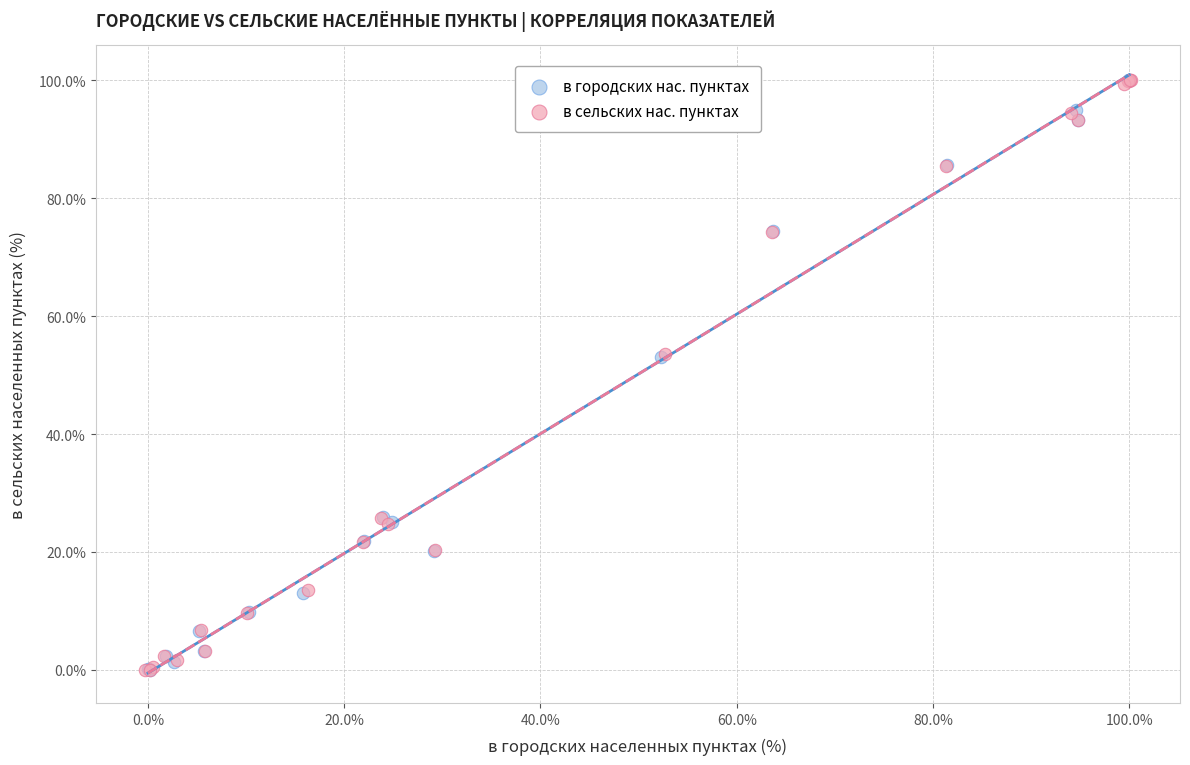

What are all the series names shown in the legend?

в городских нас. пунктах, в сельских нас. пунктах